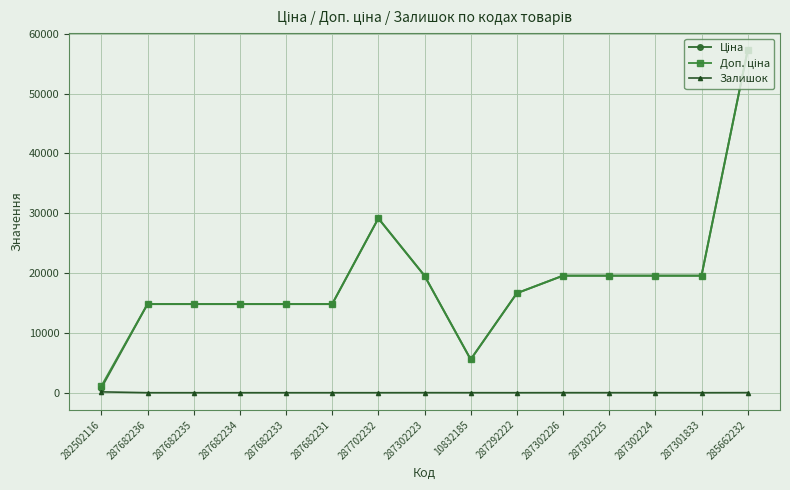

Count the number of data series in this chart.

3